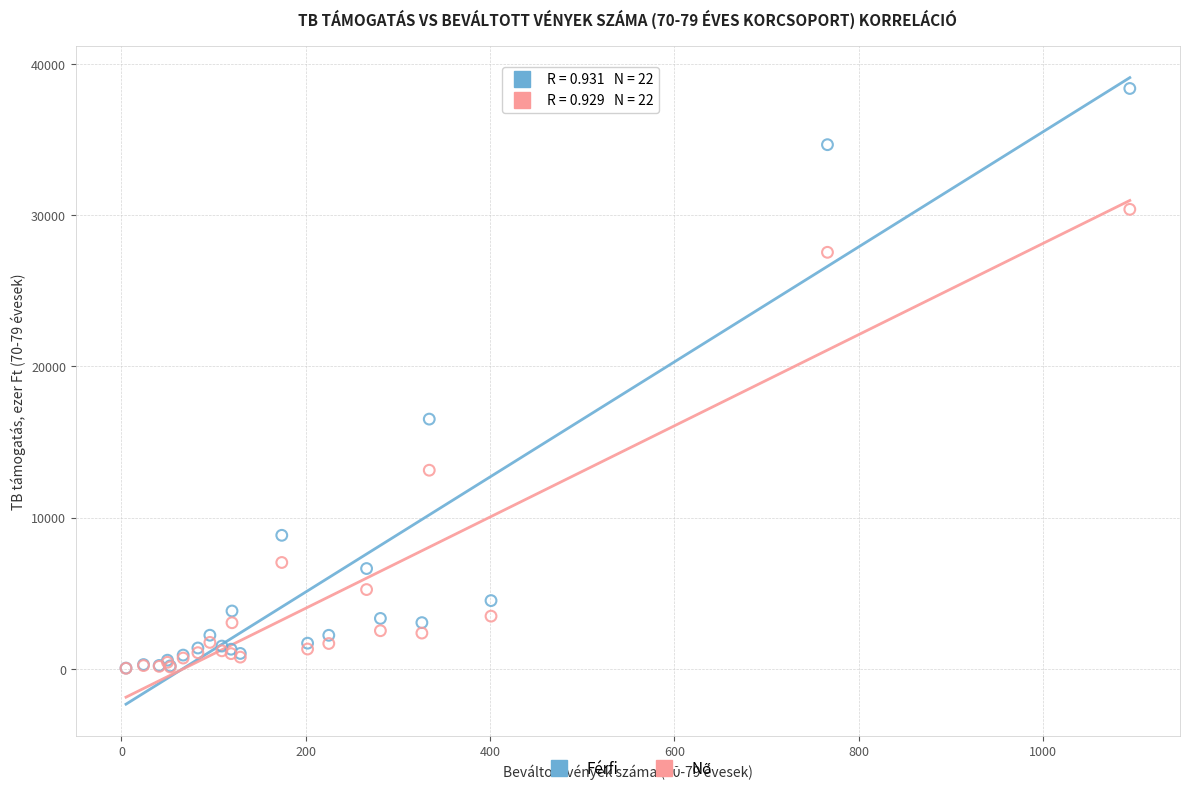

In the Férfi series, what Y value is closest to 19213?

16515.1